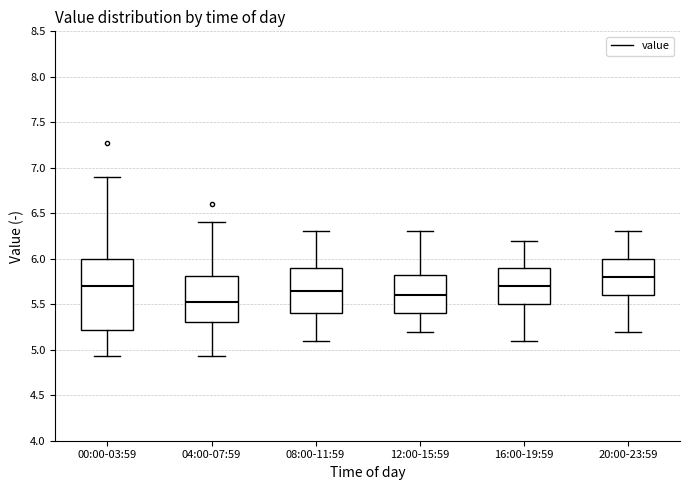

Which box is the tallest, from its lower edge to its upper edge?

00:00-03:59